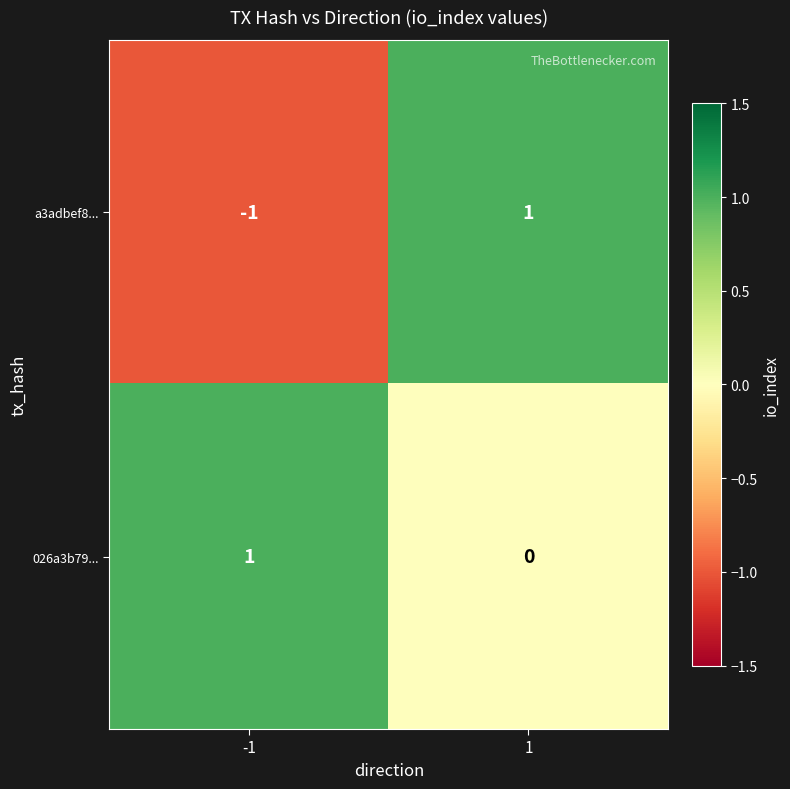

List the labels in order of 026a3b79... value, smallest first.

1, -1